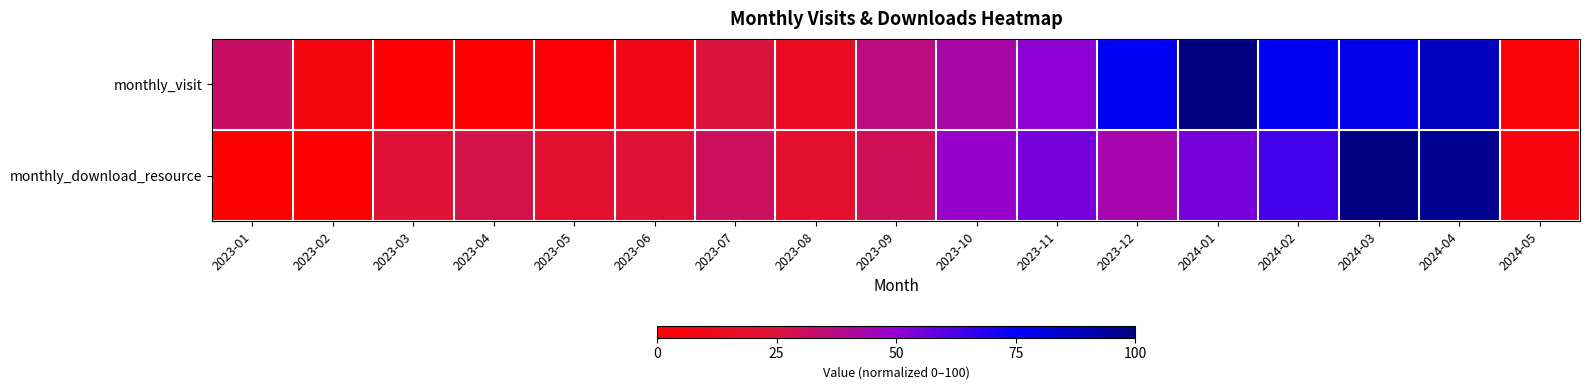

Which series has the largest range (max minus min)?

monthly_visit